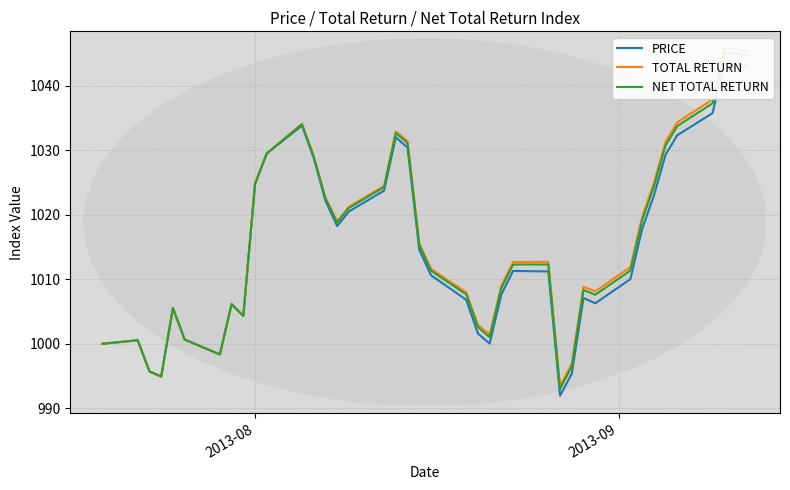

Is the value of NET TOTAL RETURN at 19 greater than the value of TOTAL RETURN at 25?

Yes